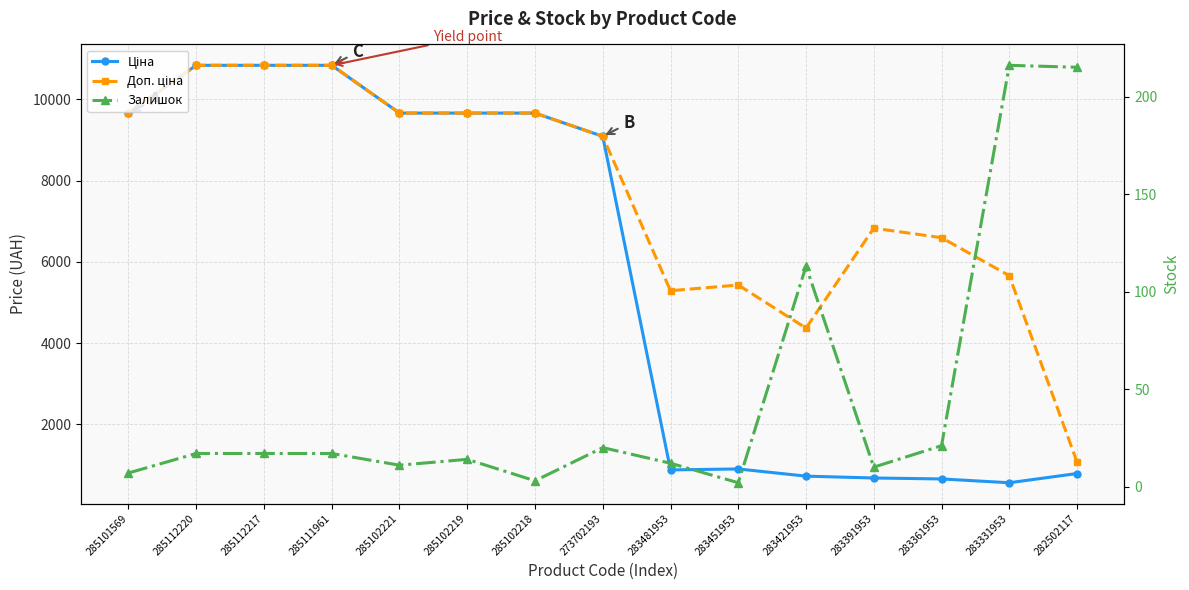

How many values in the Доп. ціна series are below 9092?

7